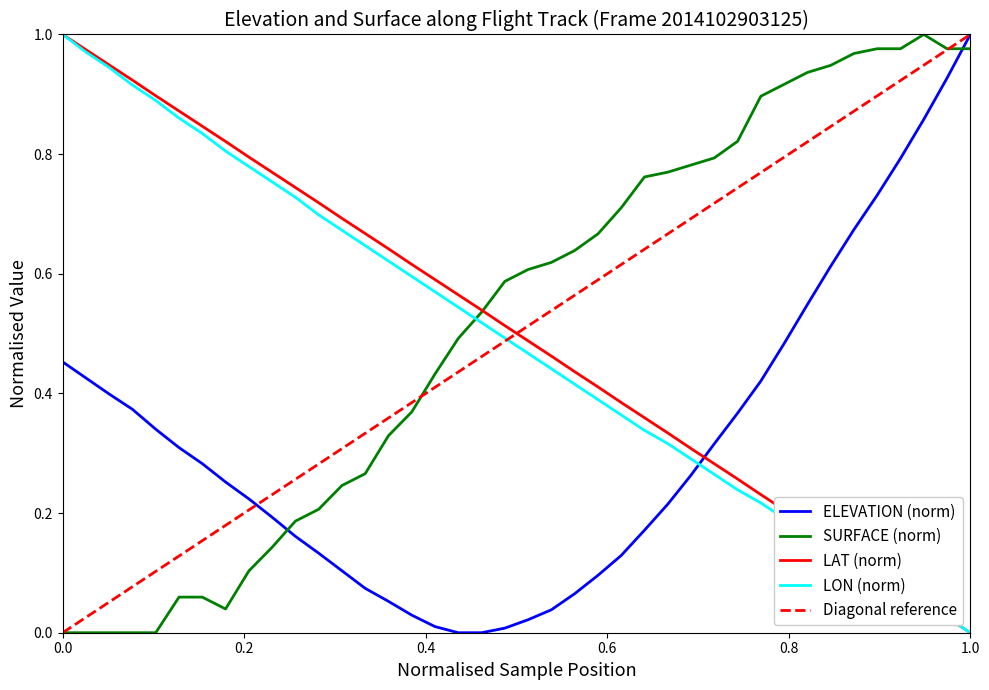

How many positive values does the LAT series have?

39